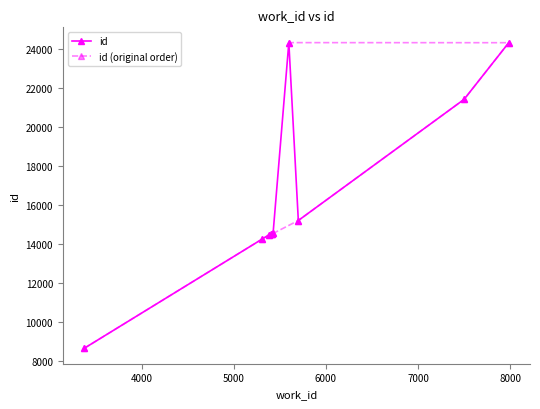

What is the average value of the id (original order) series?

16612